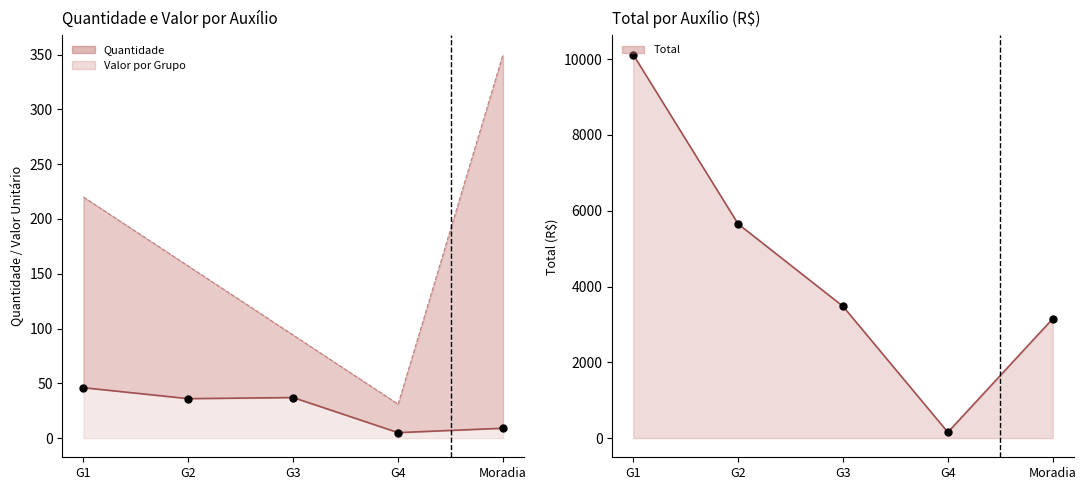

At how many categories does at least one series exceed 5884?

1